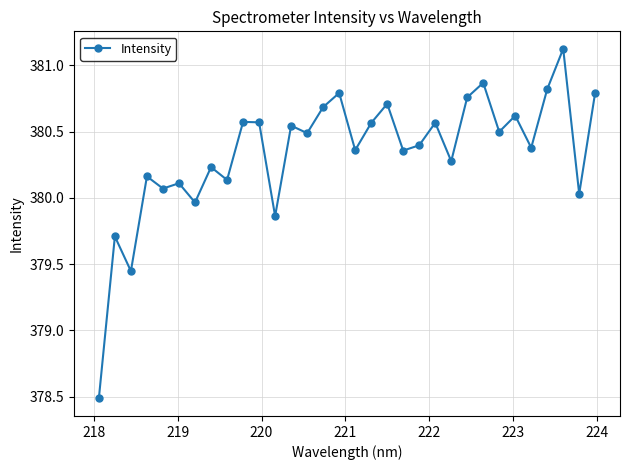

How many interior local valleys (lower than both neighbors) does the data have?

12